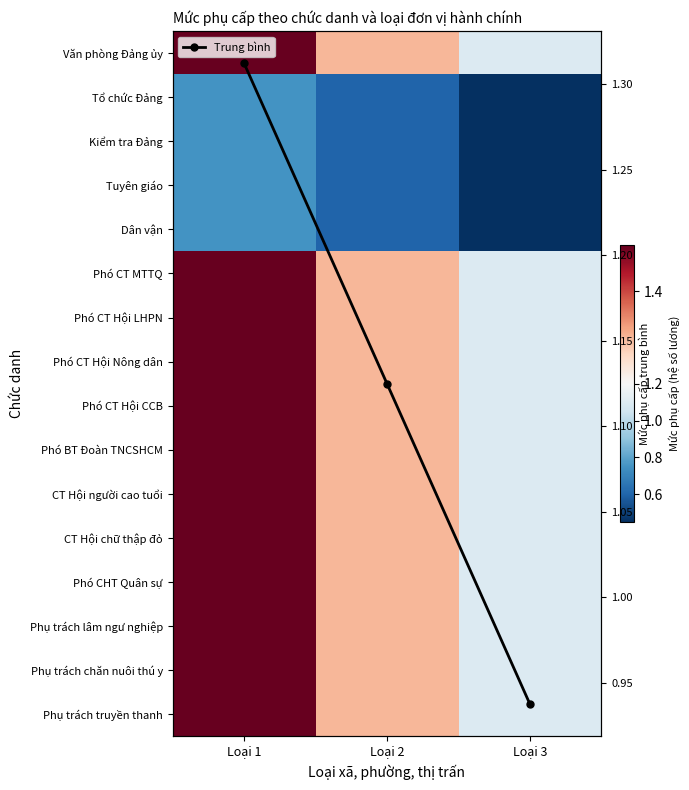

At how many categories does at least one series exceed 0?

3